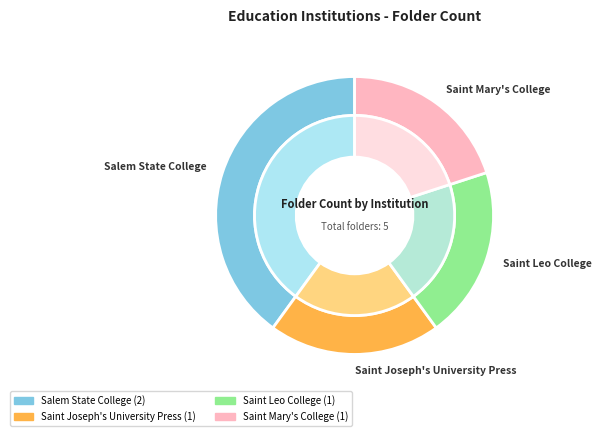

Is the sum of Saint Leo College and Salem State College greater than half?

Yes